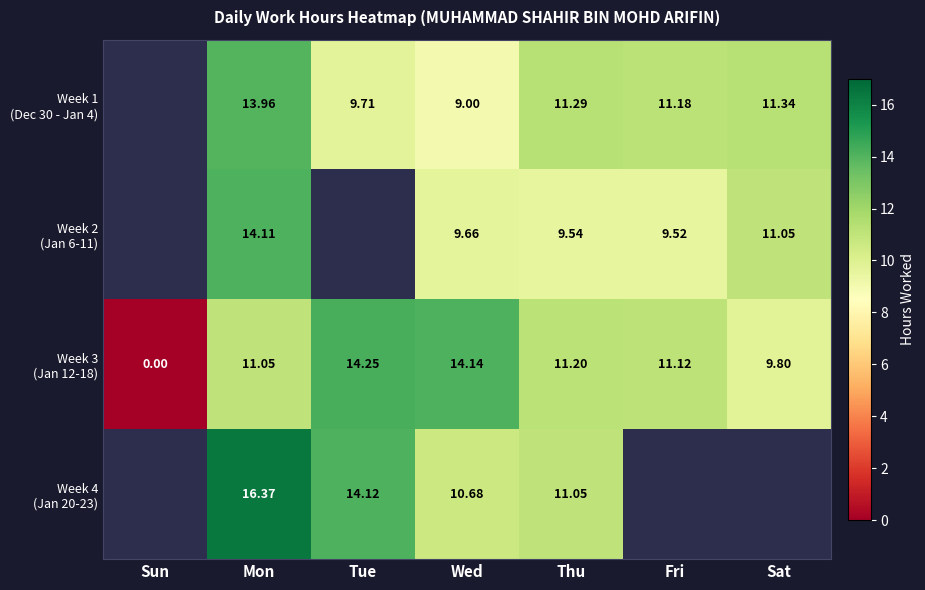

Rank the series at Wed from highest to lowest value.

Week 3 (Jan 12-18), Week 4 (Jan 20-23), Week 2 (Jan 6-11), Week 1 (Dec 30 - Jan 4)